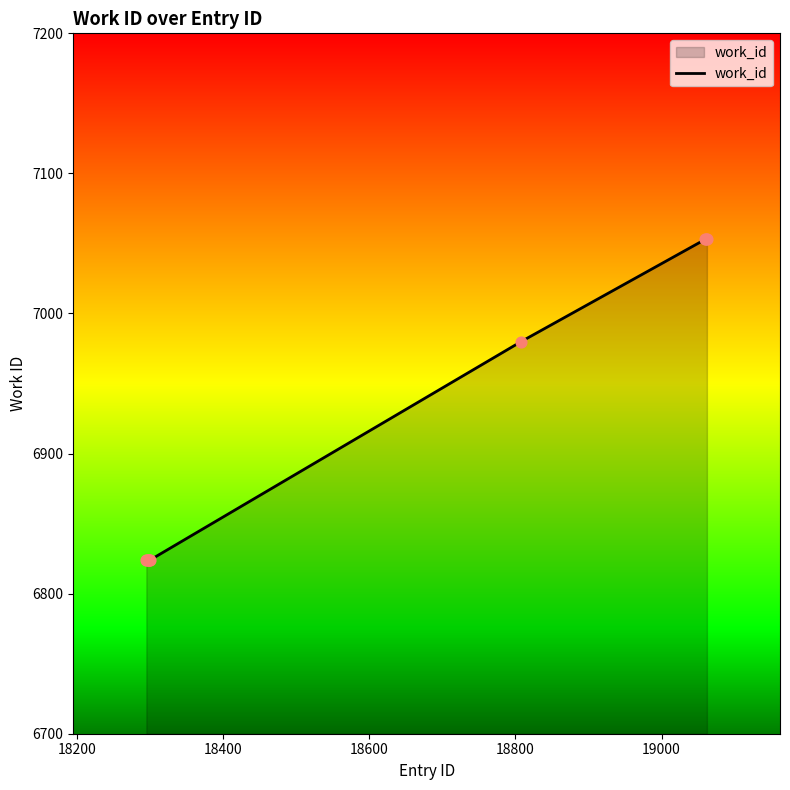

What is the difference between the maximum and minimum values?

229